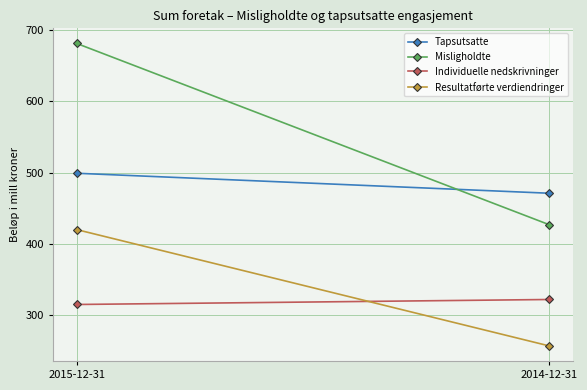

Is the value of Individuelle nedskrivninger at 2015-12-31 greater than the value of Misligholdte at 2014-12-31?

No